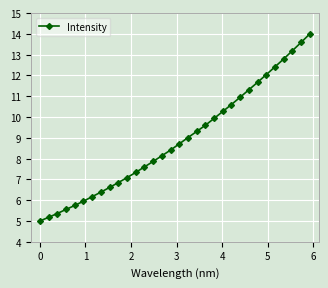

What is the value of the 2nd point from the left?

5.2